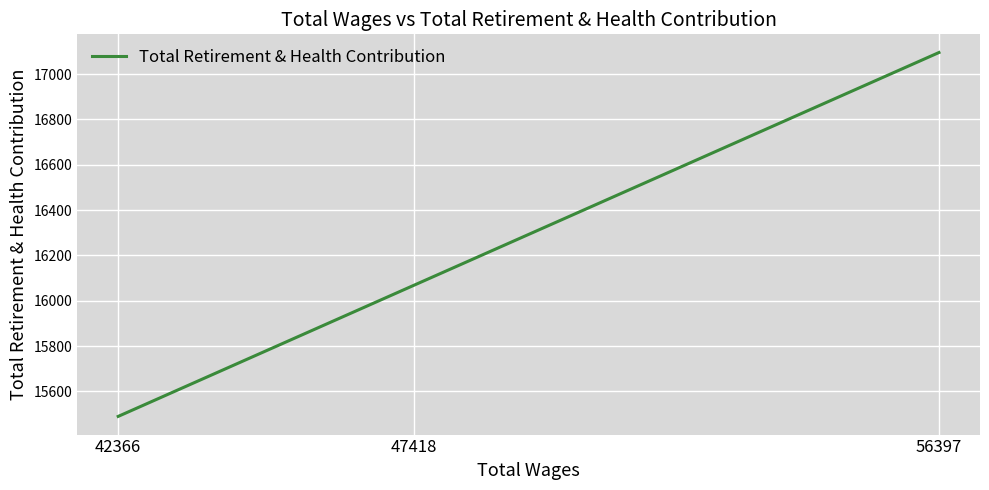

What is the ratio of the value at 42366 to the value at 47418?

1.0